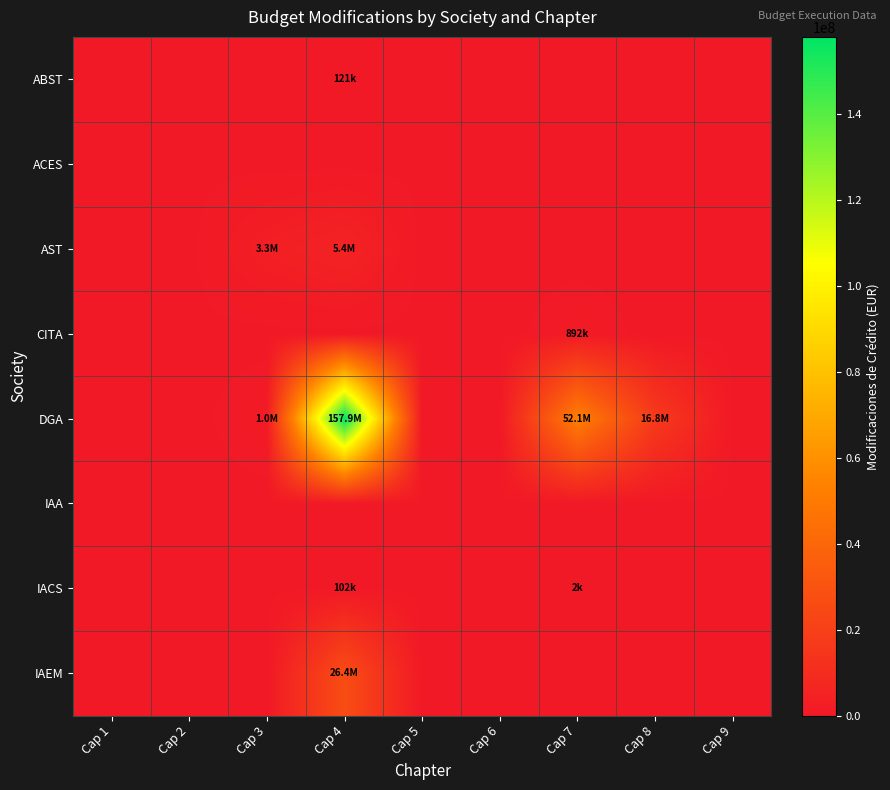

At which category does the chart reach its minimum across all series?

Cap 1